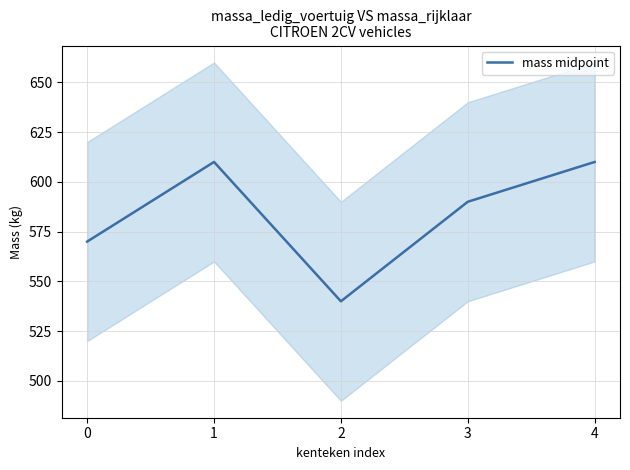

Reading left to right, extract all data points from this chart.

570	610	540	590	610